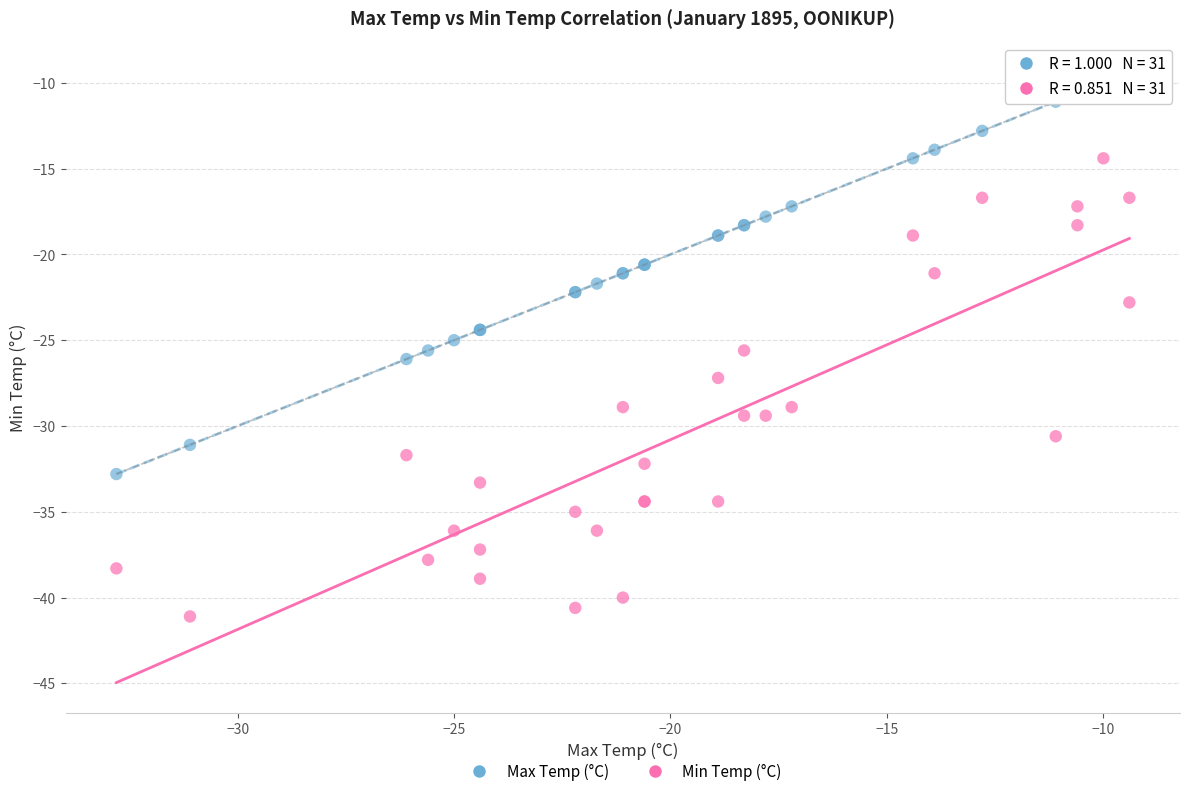

Which series contains the lowest Y value?

Min Temp (°C)